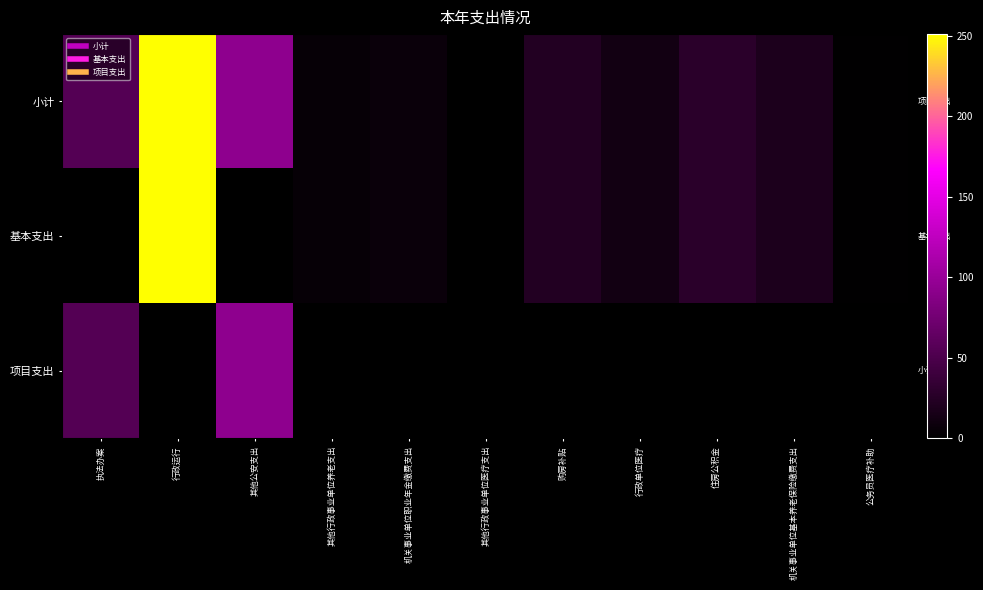

Which series has the largest range (max minus min)?

基本支出